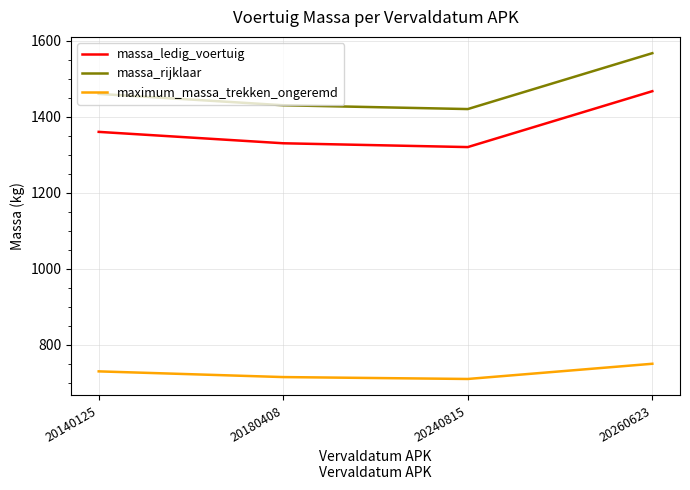

Which series has the largest total across all categories?

massa_rijklaar